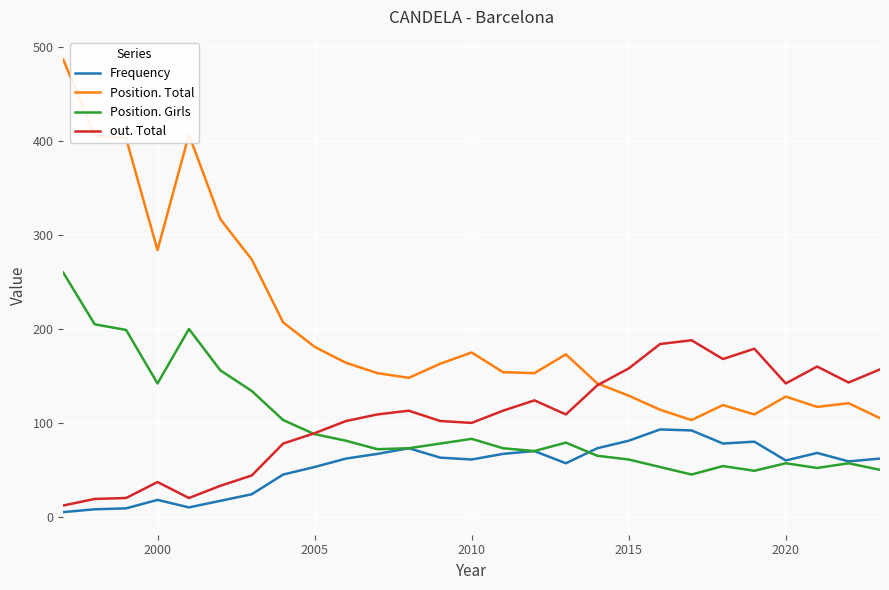

Rank the series by their maximum value, from highest to lowest.

Position. Total, Position. Girls, out. Total, Frequency